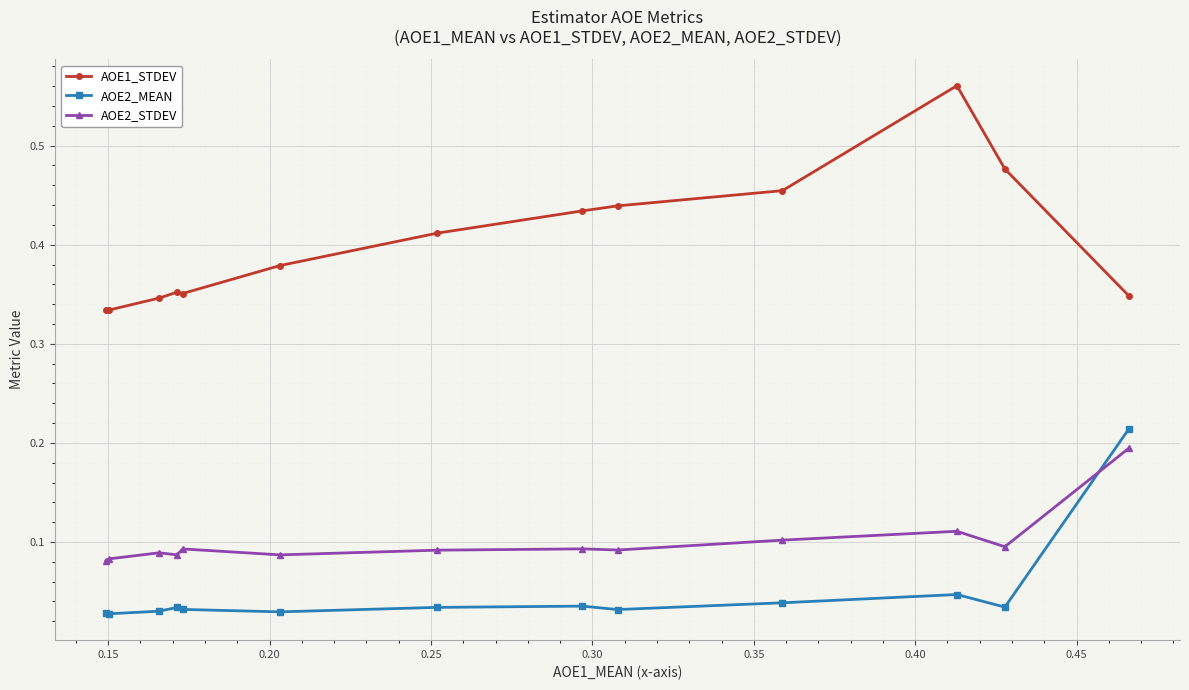

How many AOE2_MEAN values are between 0 and 1?

13